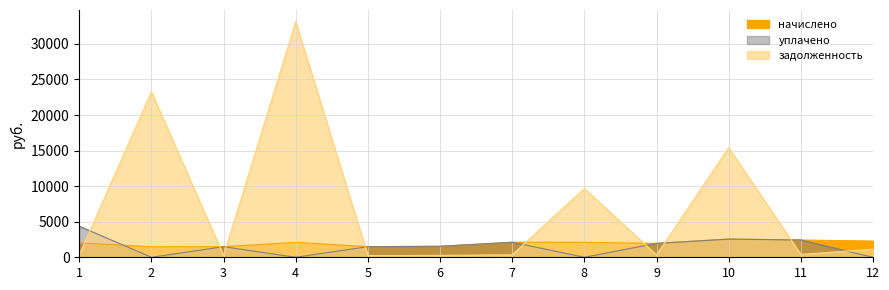

How many lines are shown in the chart?

3